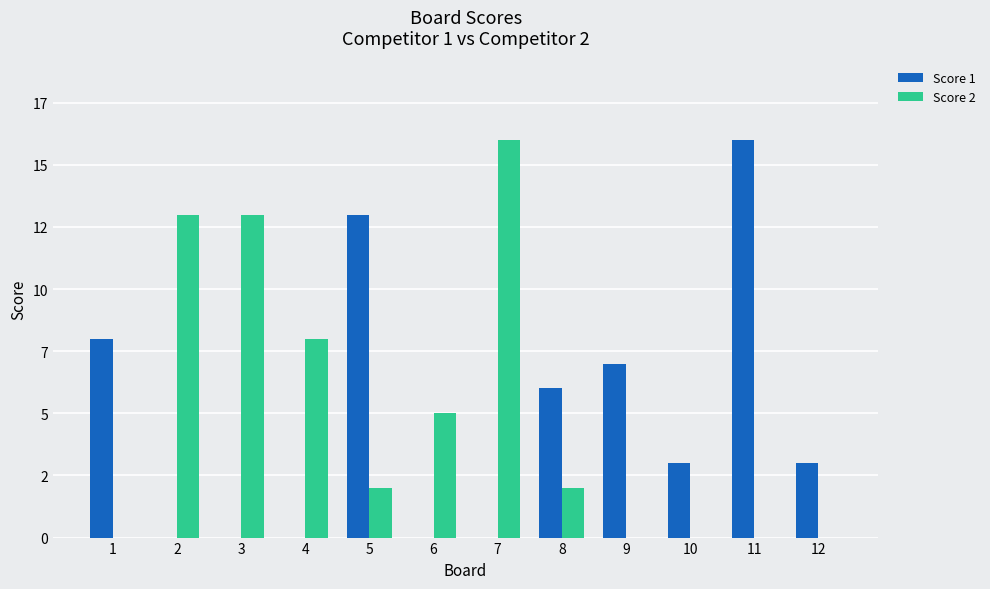

At which category is the sum across all series the highest?

7